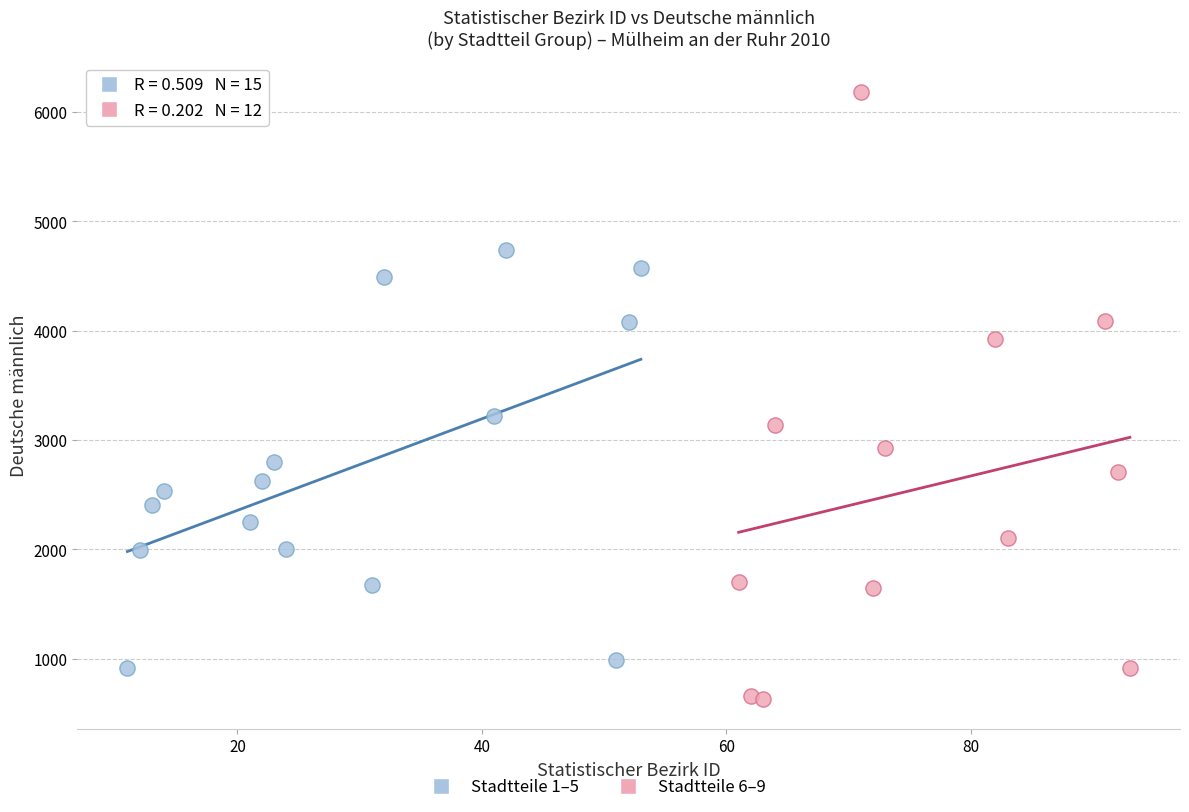

Which series contains the lowest Y value?

Stadtteile 6–9